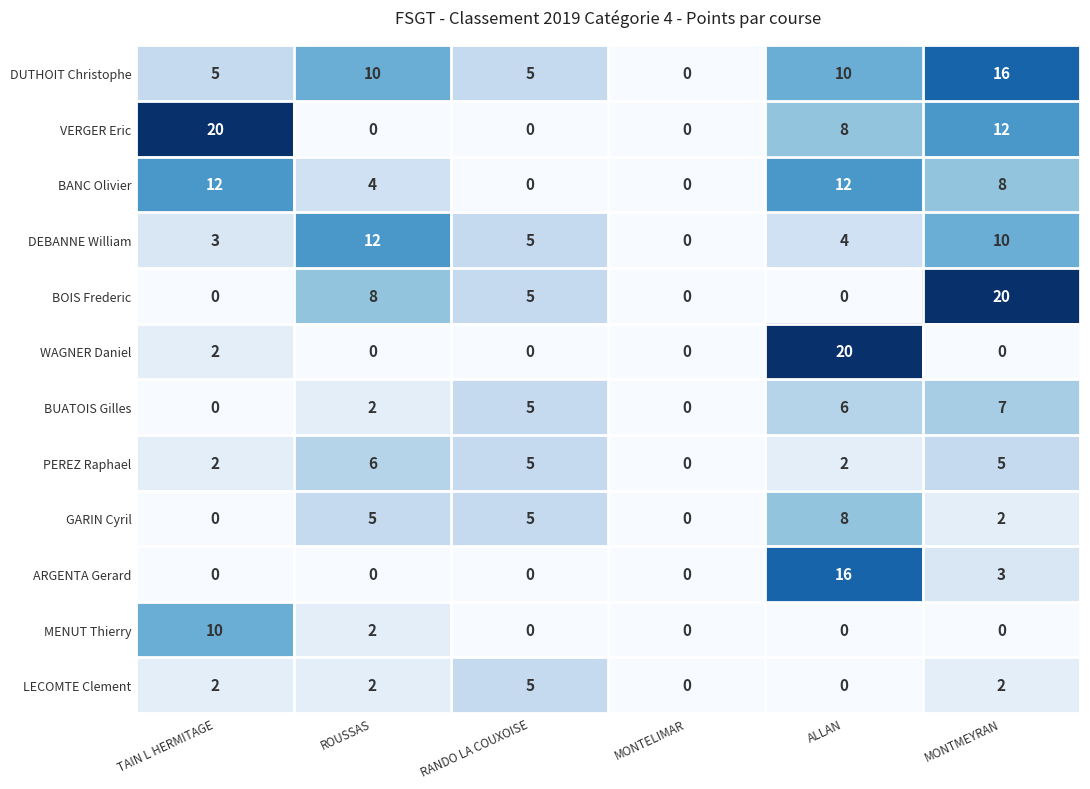

What is the maximum value for LECOMTE Clement?

5